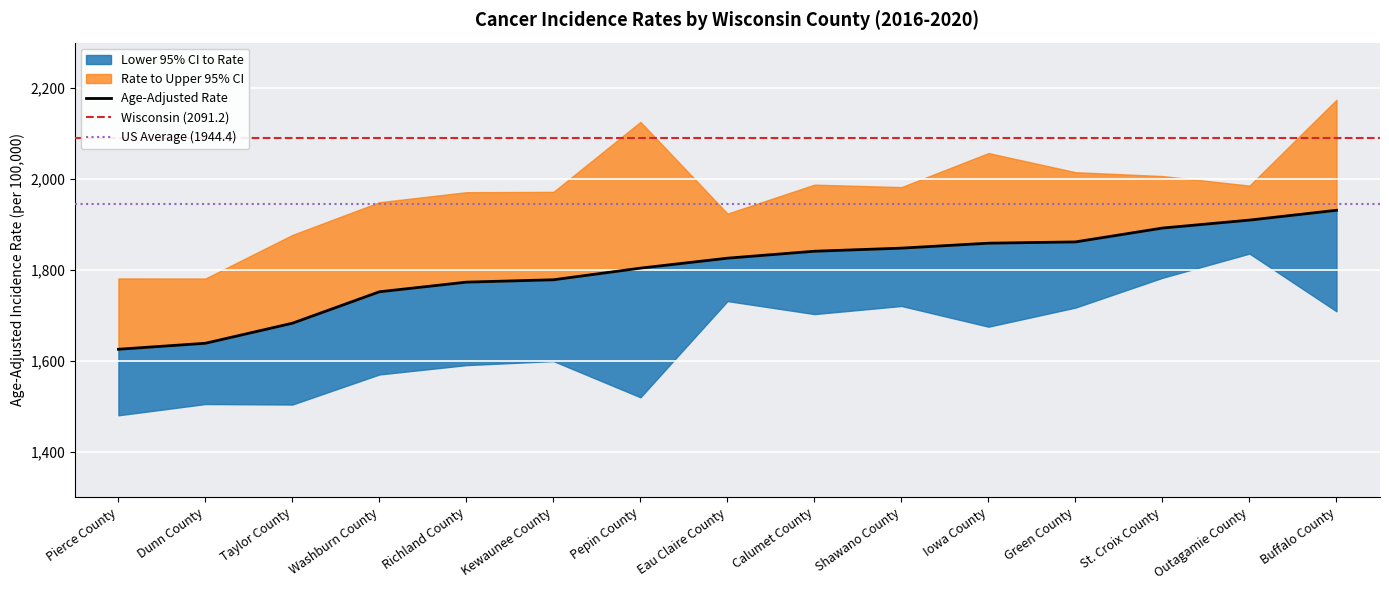

What is the smallest value displayed?

1480.0